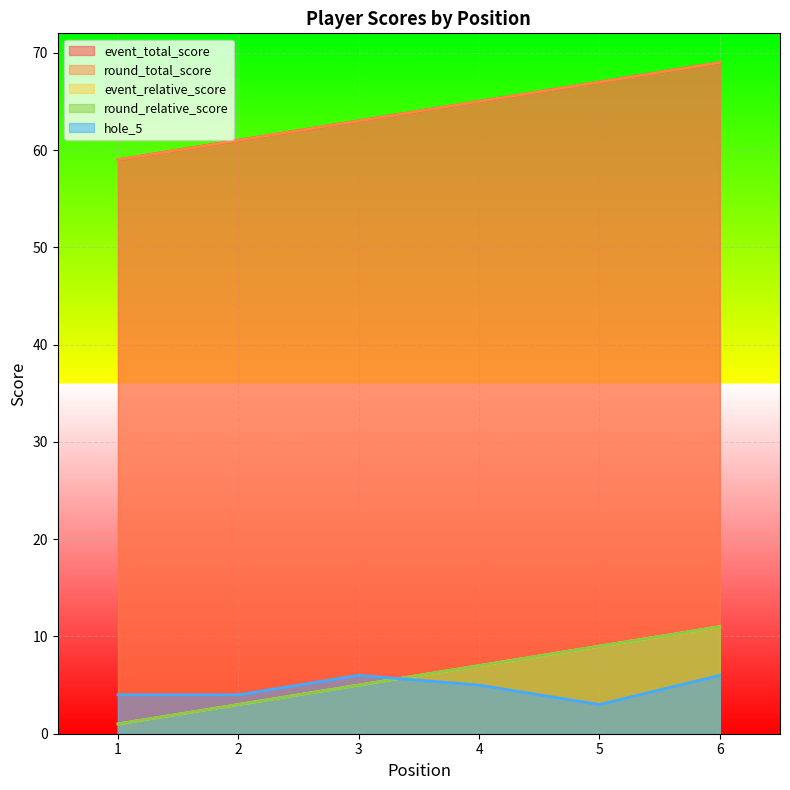

Reading right to left, list all the values displayed in this chart.

event_total_score: 6=69	5=67	4=65	3=63	2=61	1=59
round_total_score: 6=69	5=67	4=65	3=63	2=61	1=59
event_relative_score: 6=11	5=9	4=7	3=5	2=3	1=1
round_relative_score: 6=11	5=9	4=7	3=5	2=3	1=1
hole_5: 6=6	5=3	4=5	3=6	2=4	1=4